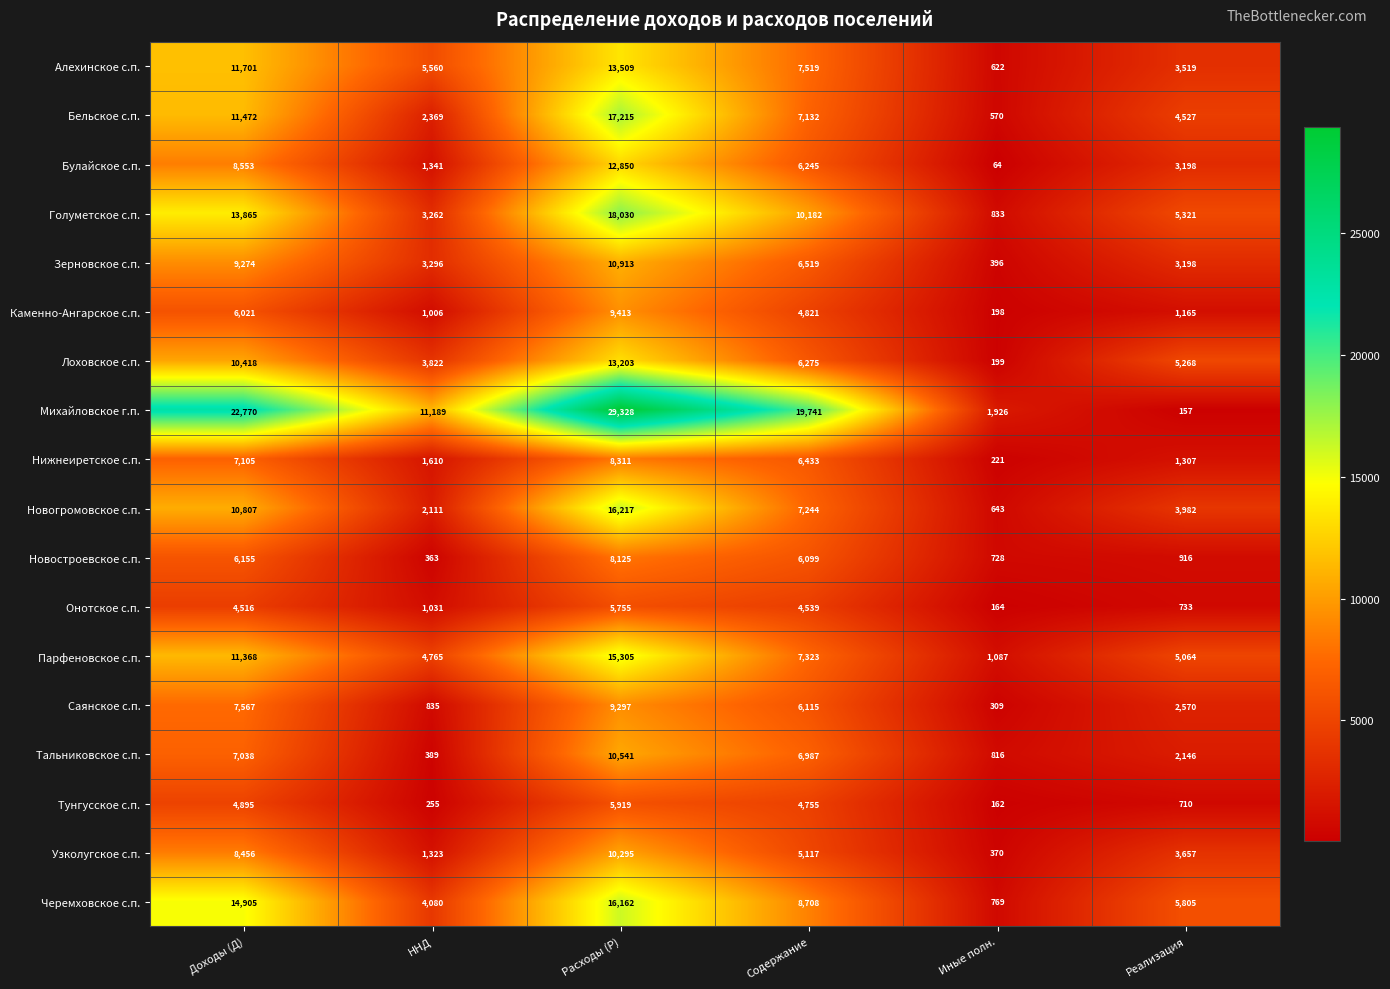

Is it true that Нижнеиретское с.п. equals 2031 at Реализация?

False